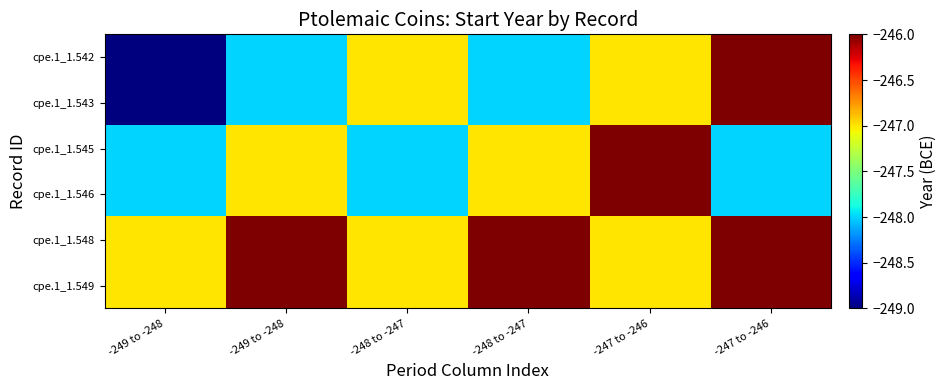

At which category does the chart reach its peak across all series?

-247 to -246